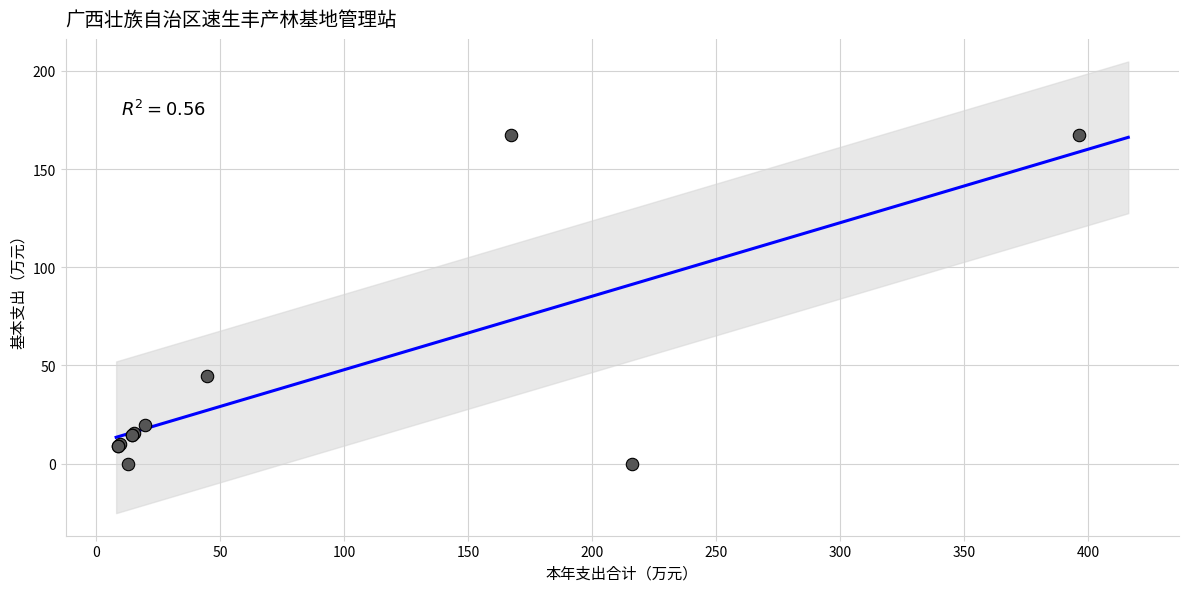

What Y value in the scatter plot is closest to 83?

44.8